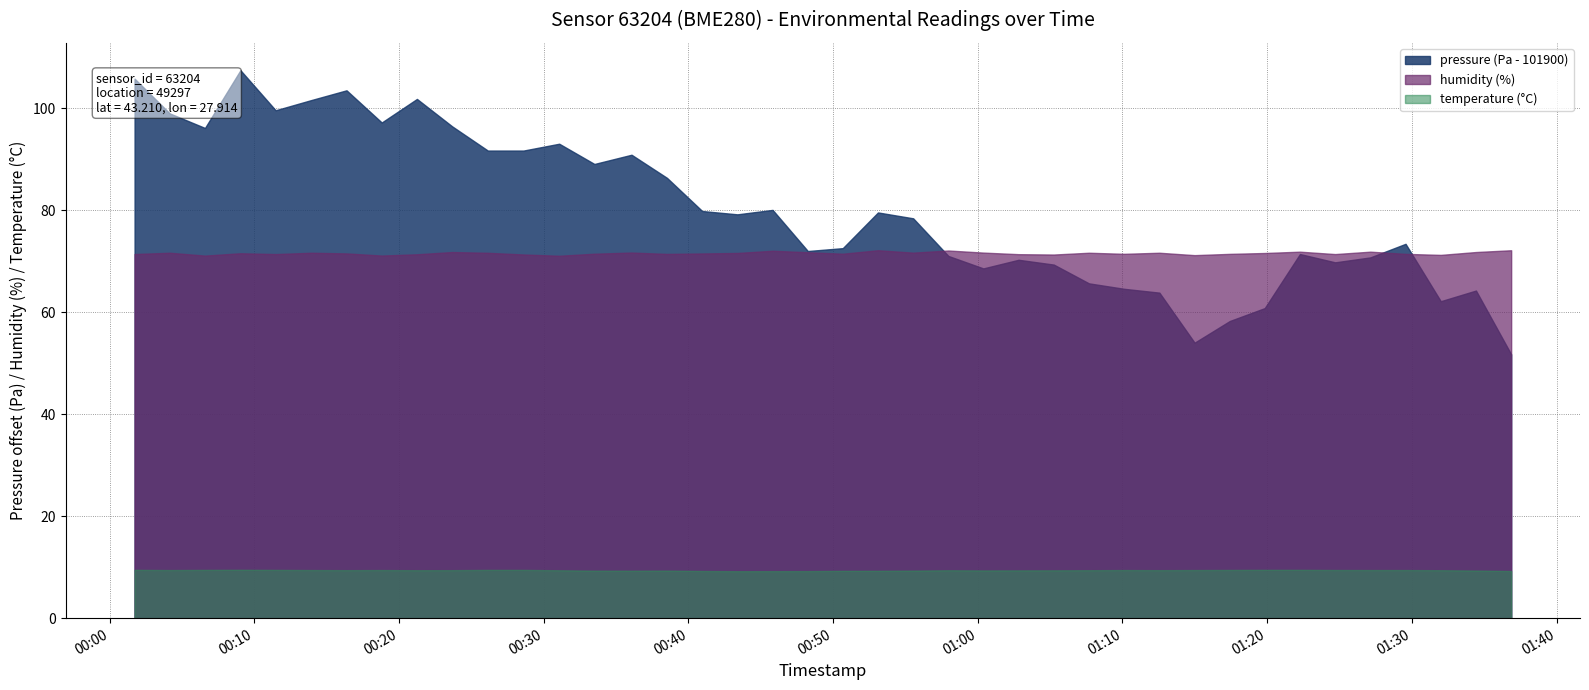

Between 2022-11-15T01:10:07 and 2022-11-15T01:19:50, which series saw the biggest shift?

pressure